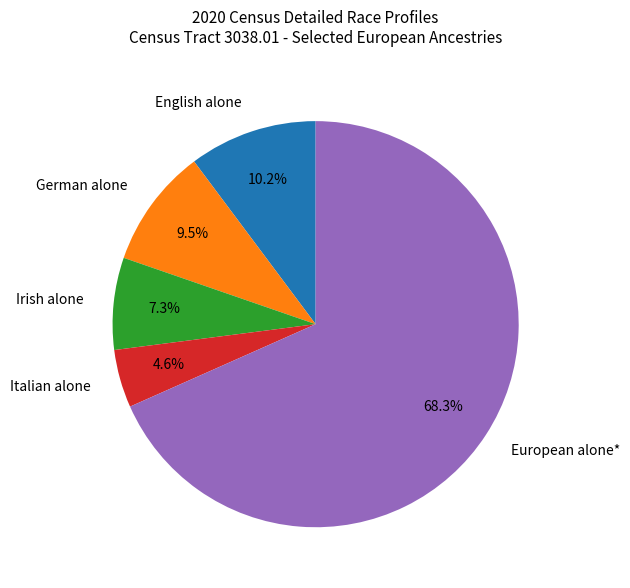

Does any single category account for the majority?

Yes